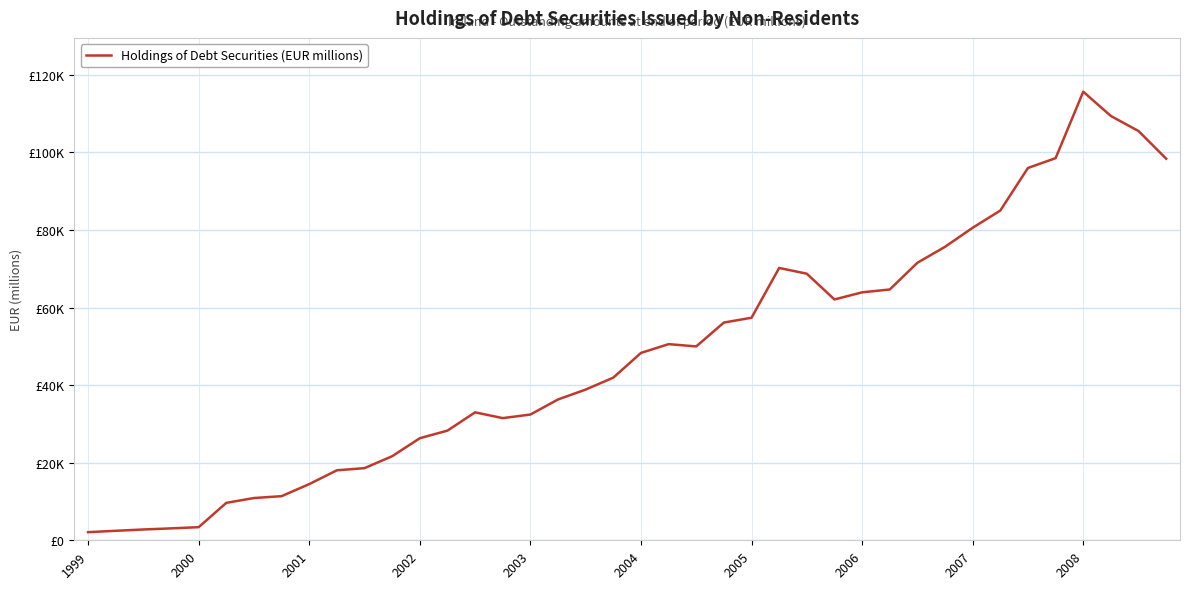

How many points are higher than both their immediate neighbors (excluding endpoints)?

4